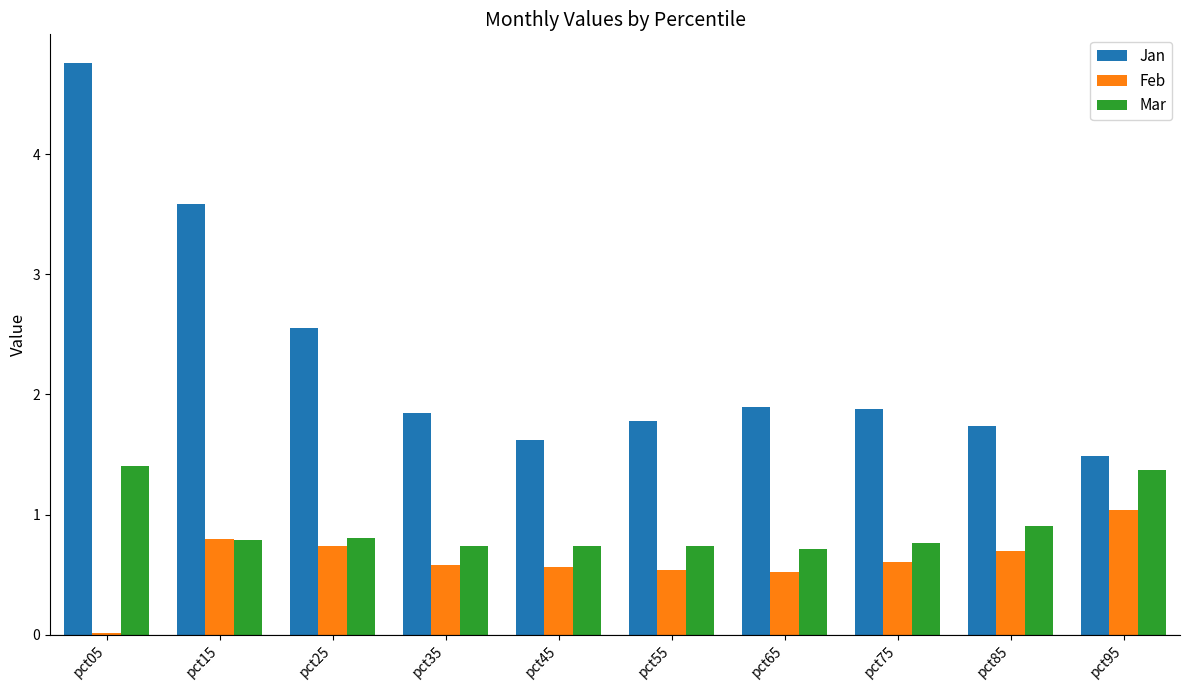

What is the average value of the Feb series?

0.6